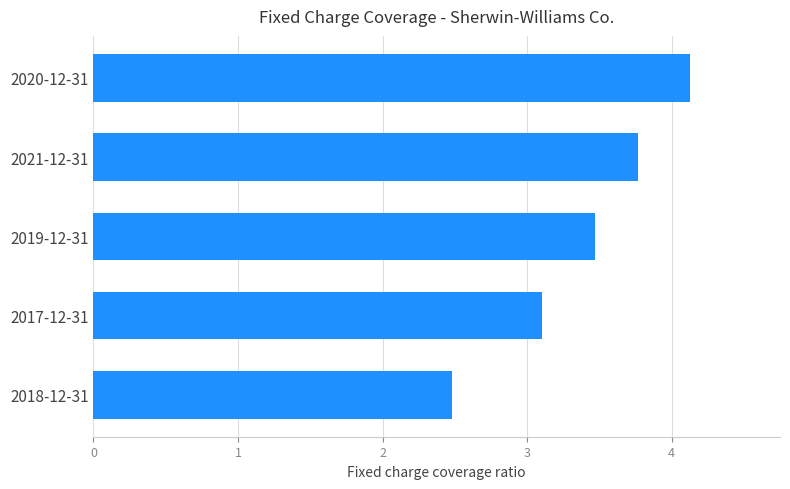

What is the change in value from 2019-12-31 to 2021-12-31?

+0.3